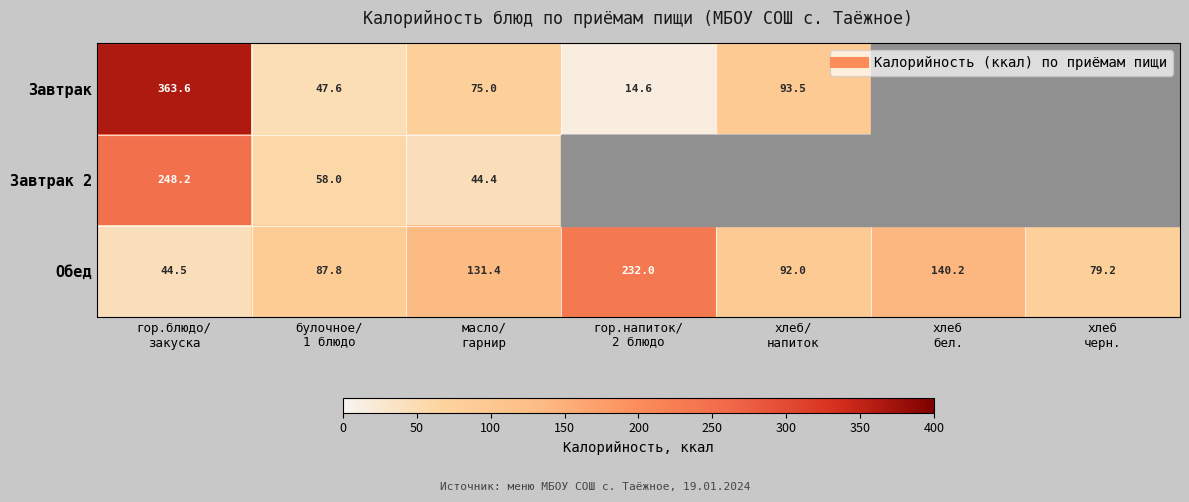

At how many categories does at least one series exceed 204?

2